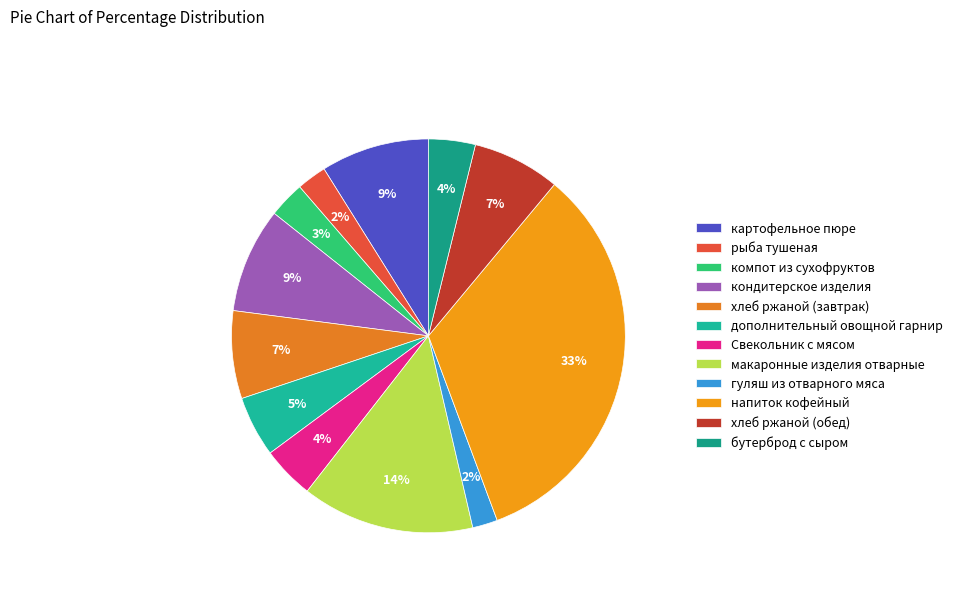

Does рыба тушеная account for over 50% of the chart?

No